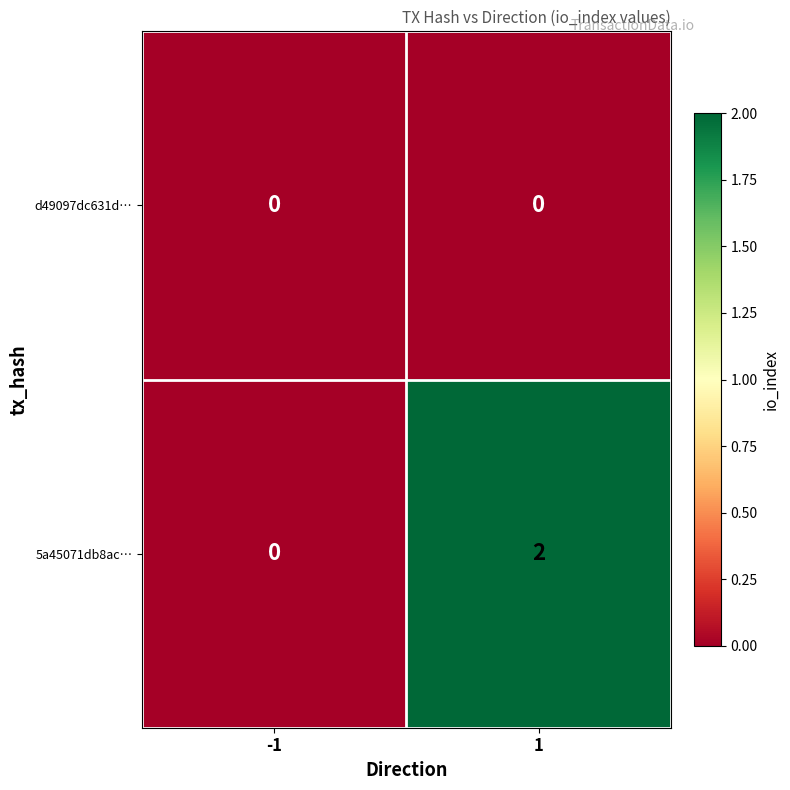

At 1, list the series in order from smallest to largest.

d49097dc631d…, 5a45071db8ac…